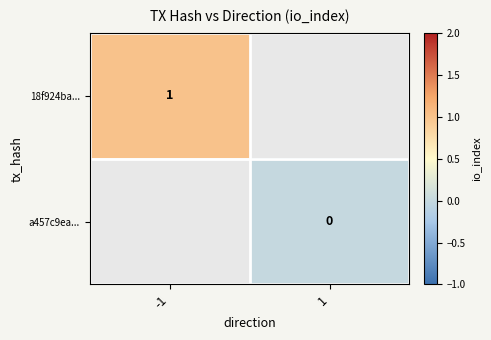

Is it true that 18f924ba... equals 1 at -1?

True